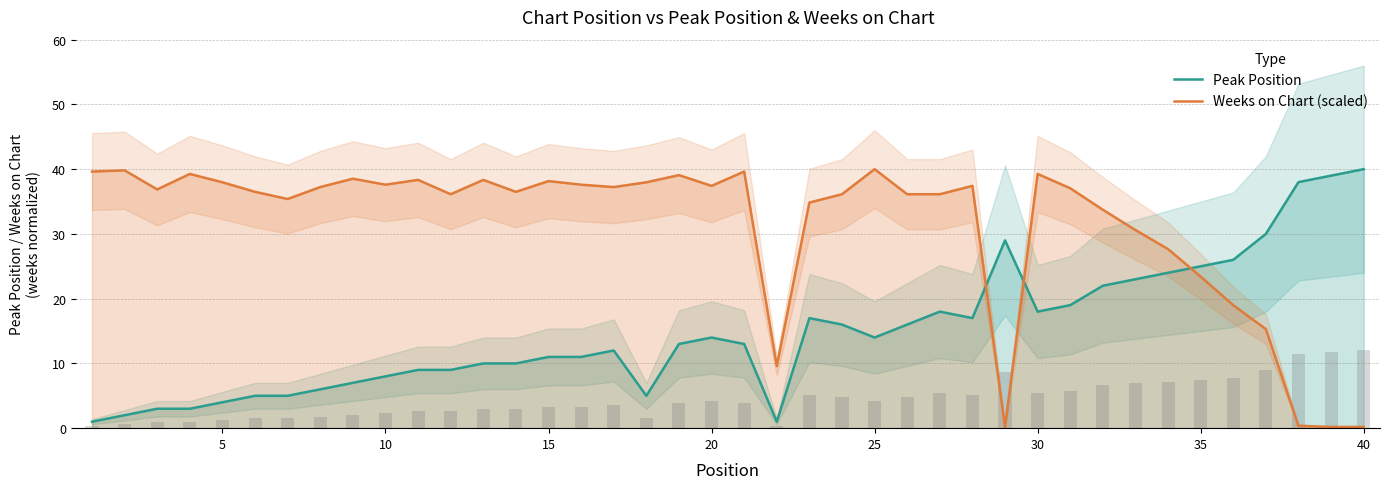

How many distinct data groups are displayed?

2